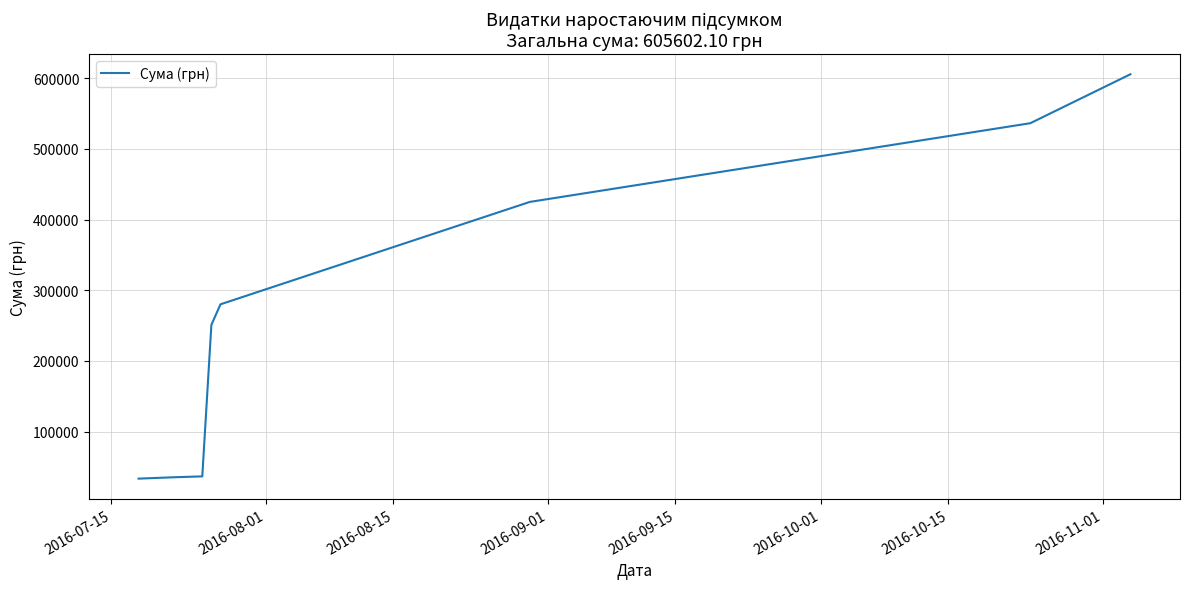

What is the difference between the maximum and minimum values?

572115.1